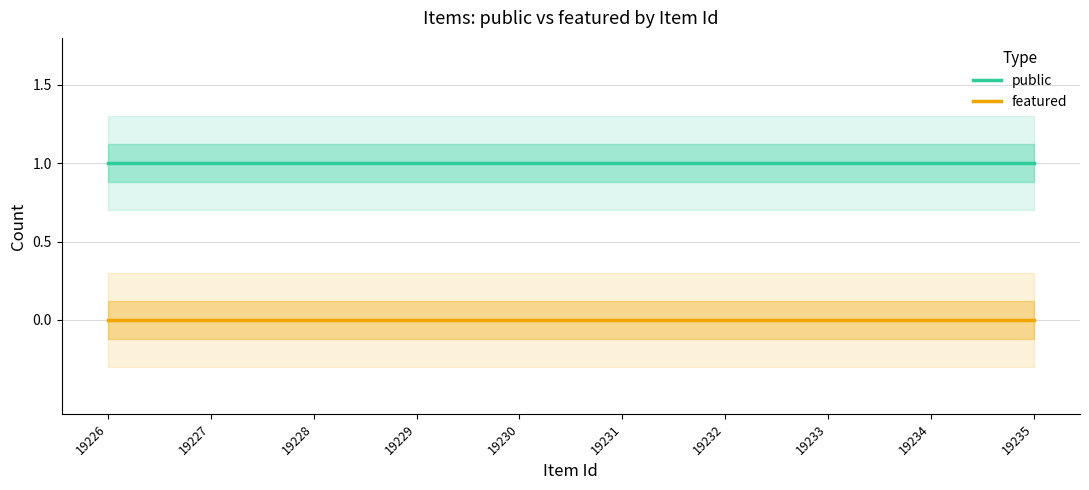

Is it true that public equals 2 at 19226?

False